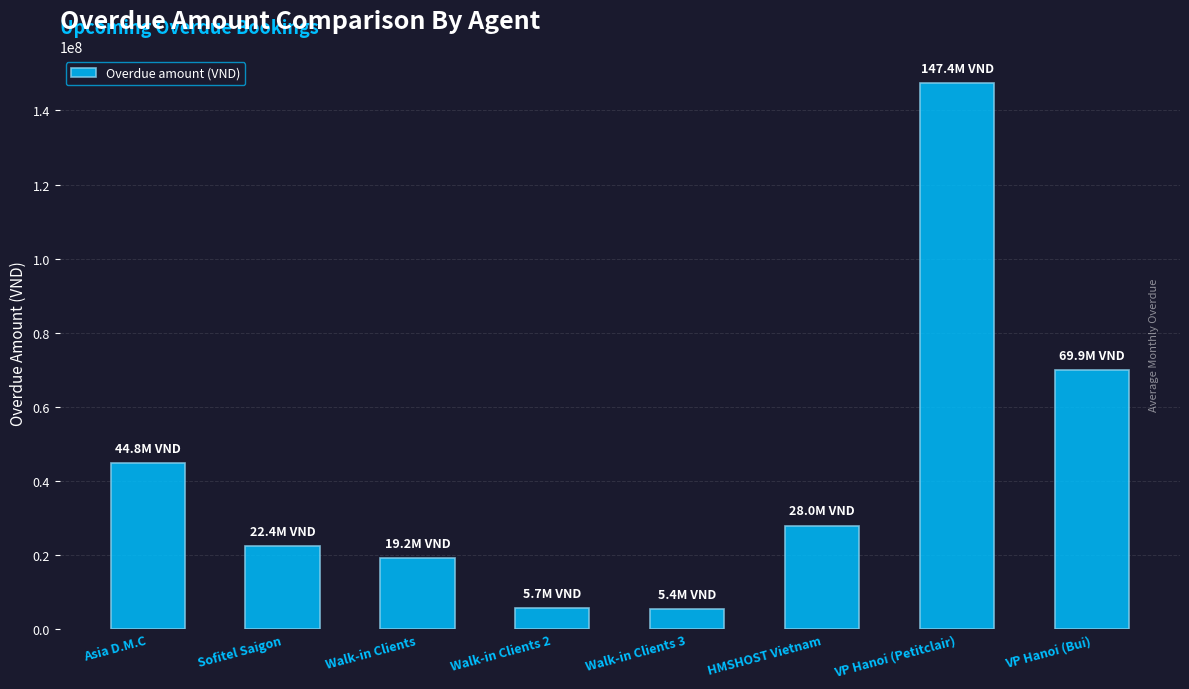

What is the maximum value shown in the chart?

147392000